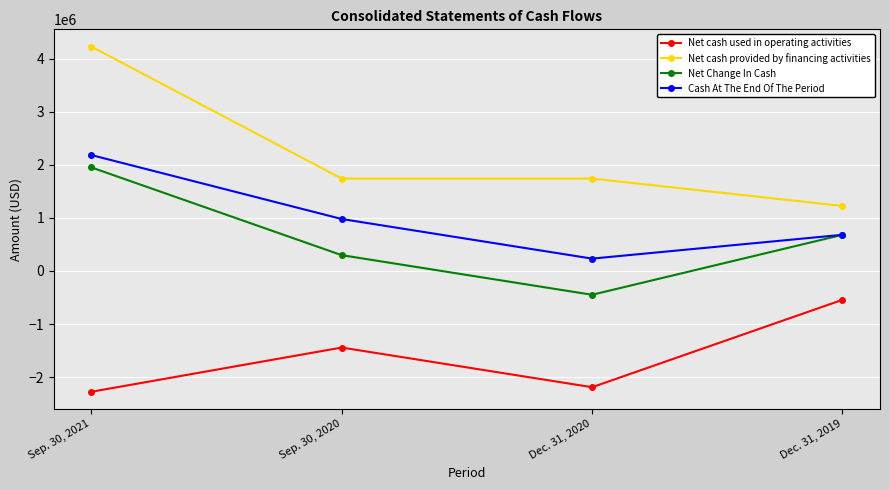

True or false: Net cash provided by financing activities has a value of 1225626 at Dec. 31, 2019.

True